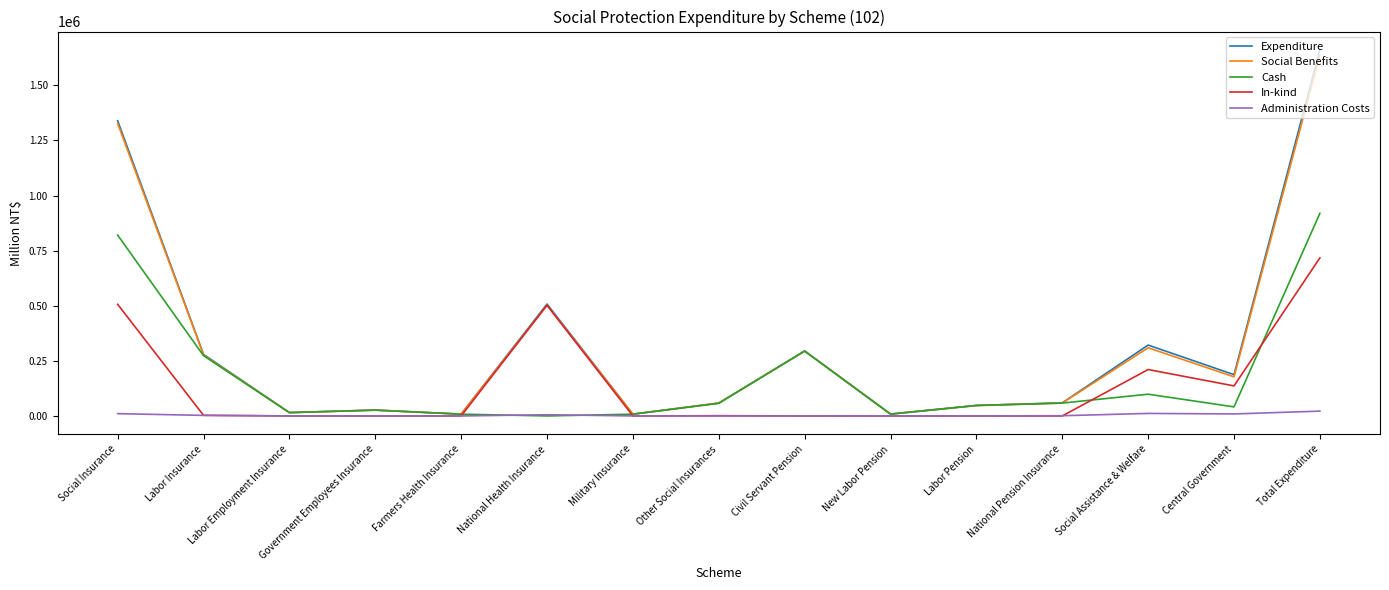

At which category is the sum across all series the highest?

Total Expenditure